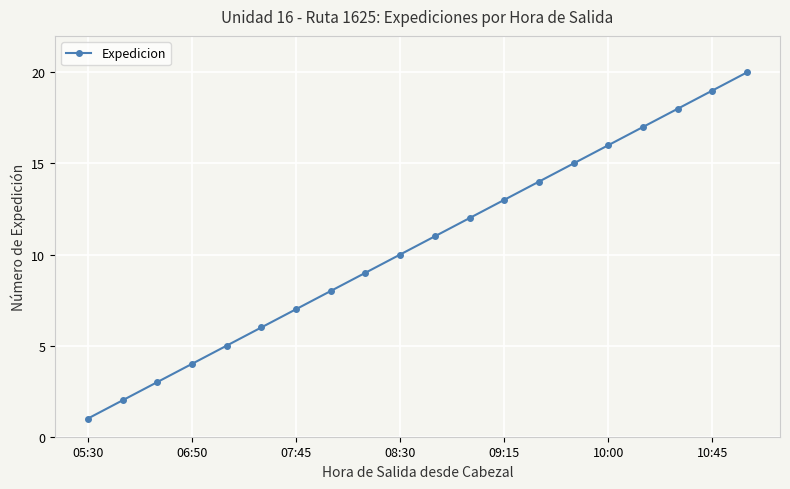

Does the chart have visible grid lines?

Yes